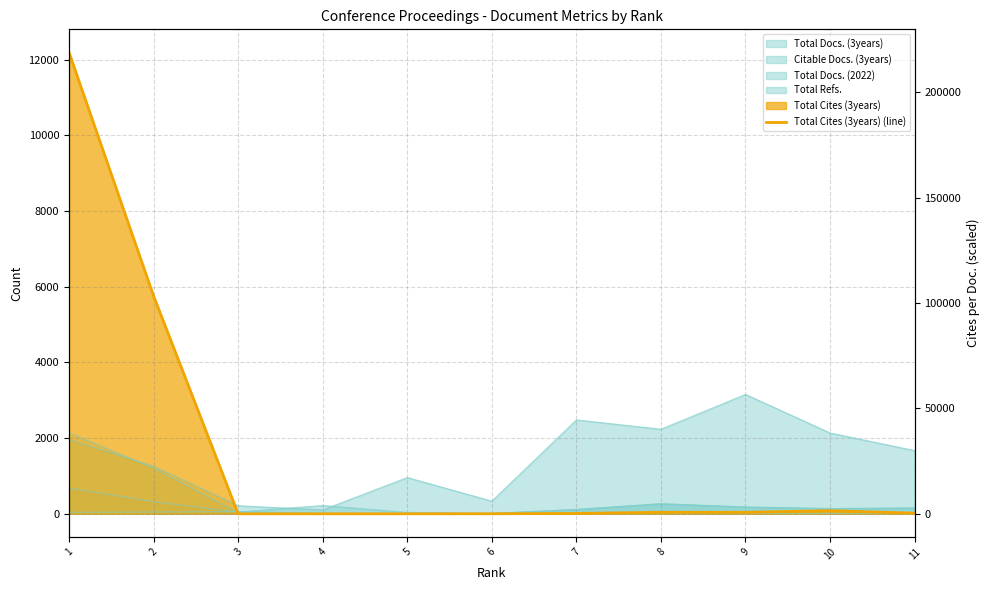

How many values are below 17?

5